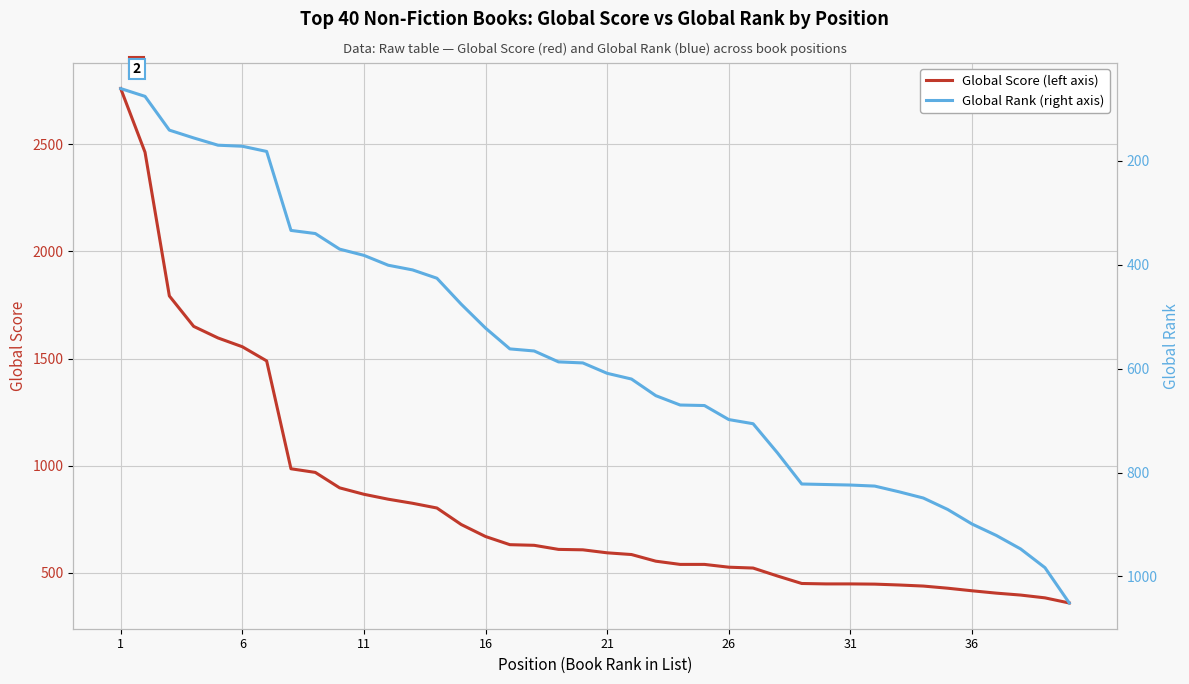

After their last crossing, which series has the higher values: Global Rank (right axis) or Global Score (left axis)?

Global Rank (right axis)